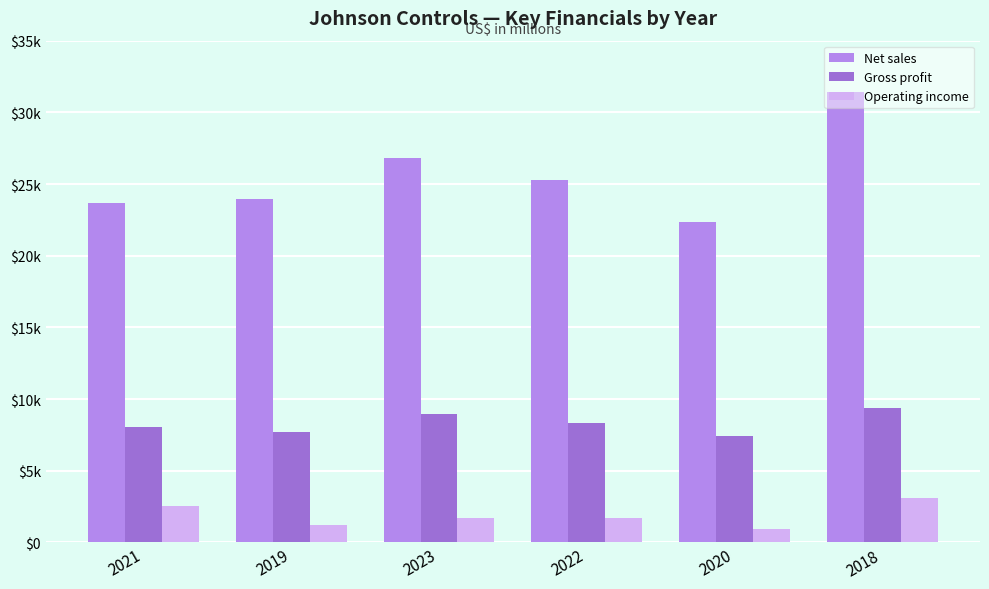

How many Gross profit values are between 7693 and 8971?

4